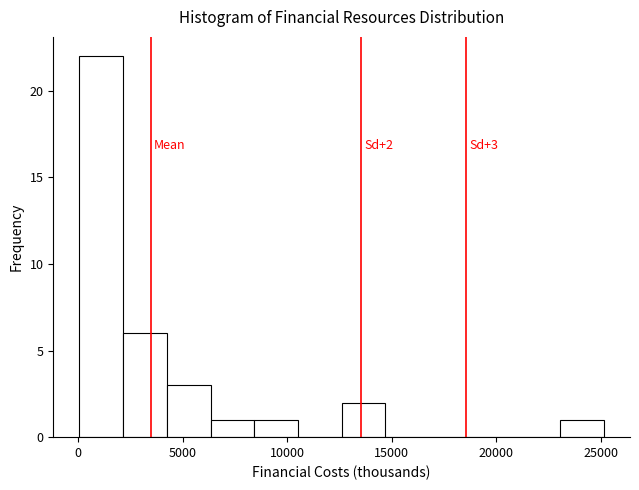

Over which range of the x-axis is the bar tallest?

0 to 2000